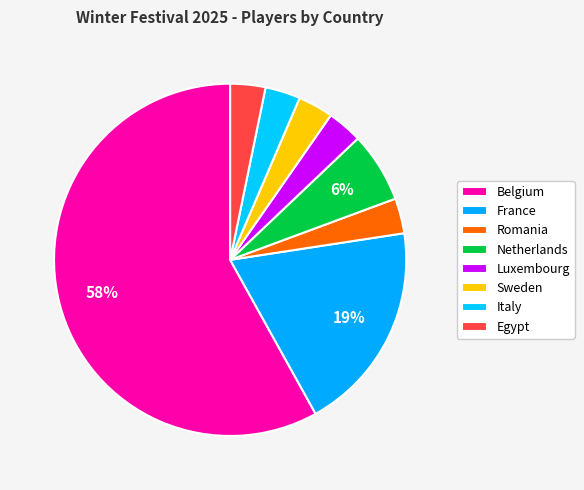

What is the smallest slice in the pie chart?

Romania